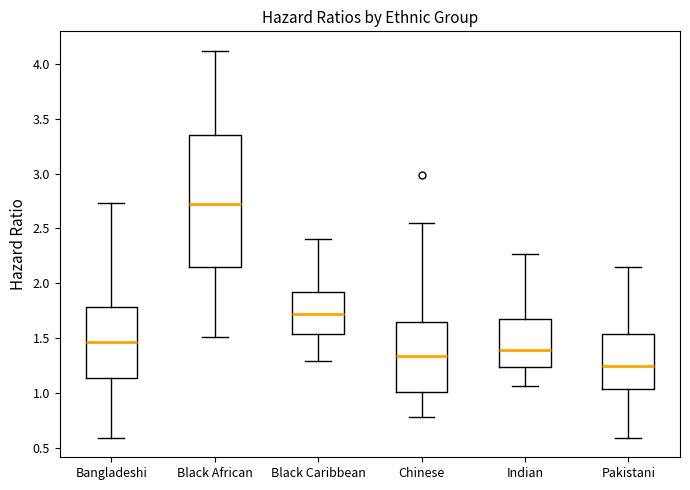

Where does the median line of the box for Bangladeshi sit on the y-axis? The values are not printed on the chart, so give them approximately, as read against the axis.

1.45